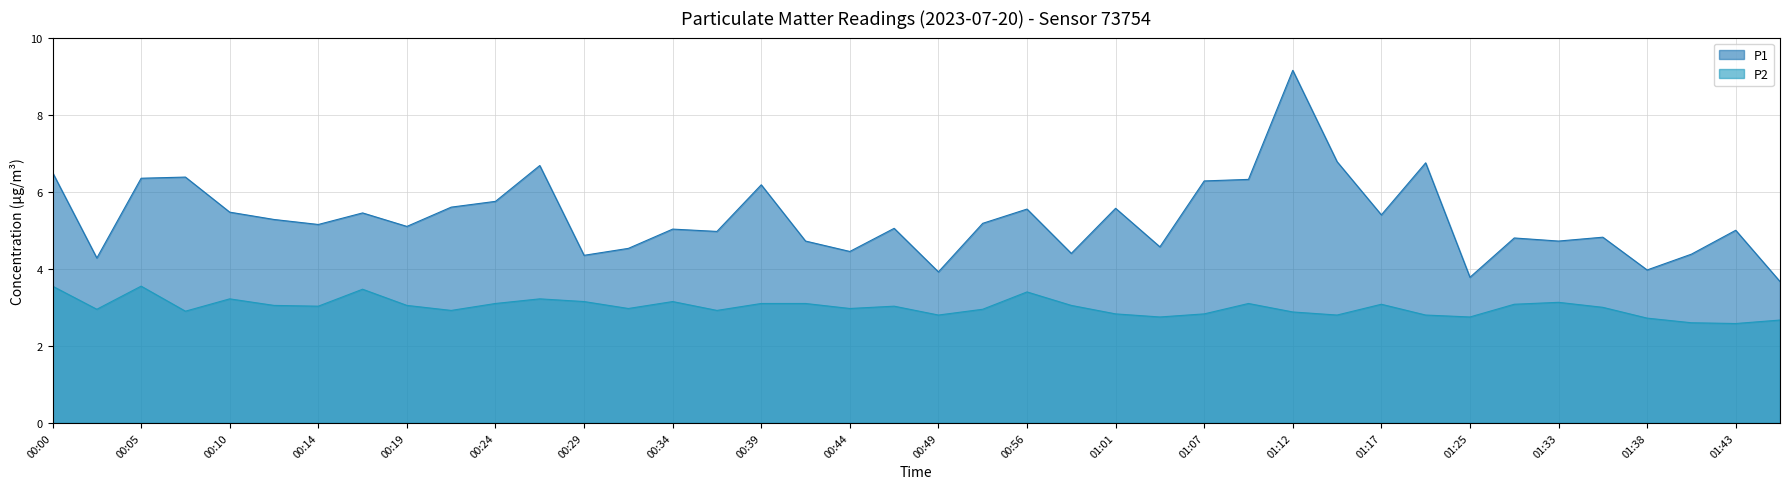

Is it true that P2 equals 3.0 at 00:19?

True